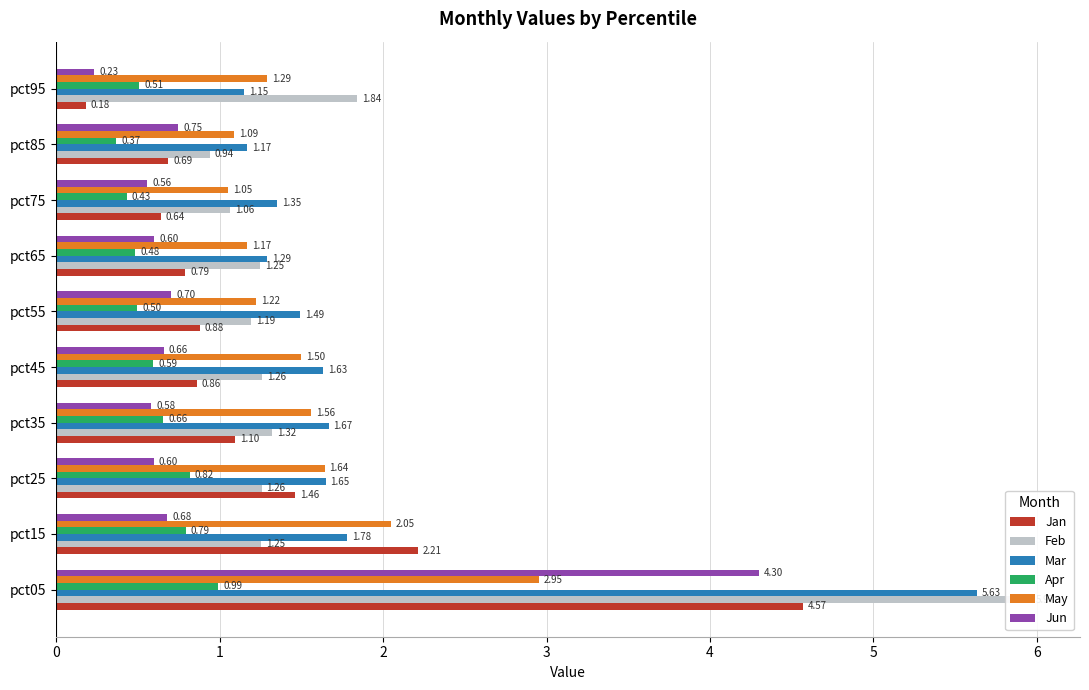

What is the value of the Jun bar at the 8th from the left?

0.6